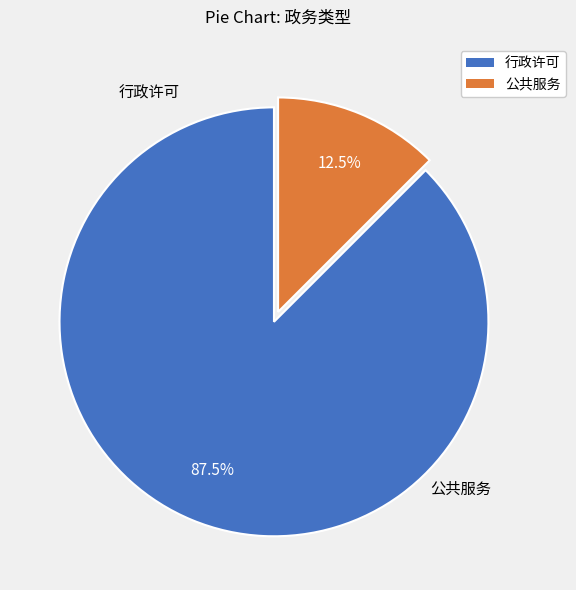

What is the ratio of the value at 行政许可 to the value at 公共服务?

7.0